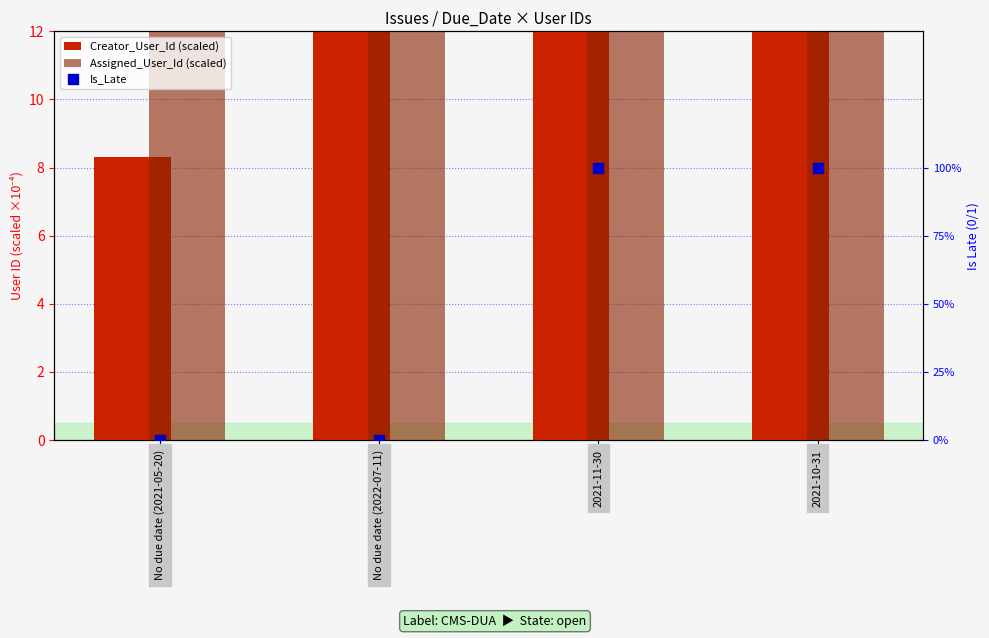

Which series has the largest total across all categories?

Assigned_User_Id (scaled)